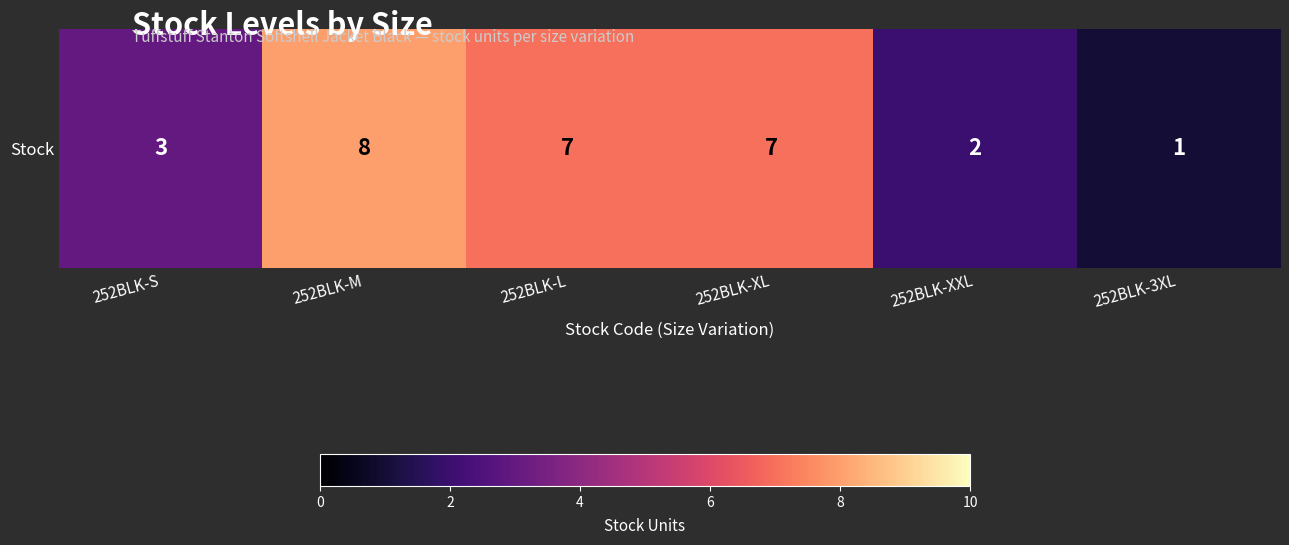

True or false: the data shows 5 at 252BLK-S.

False